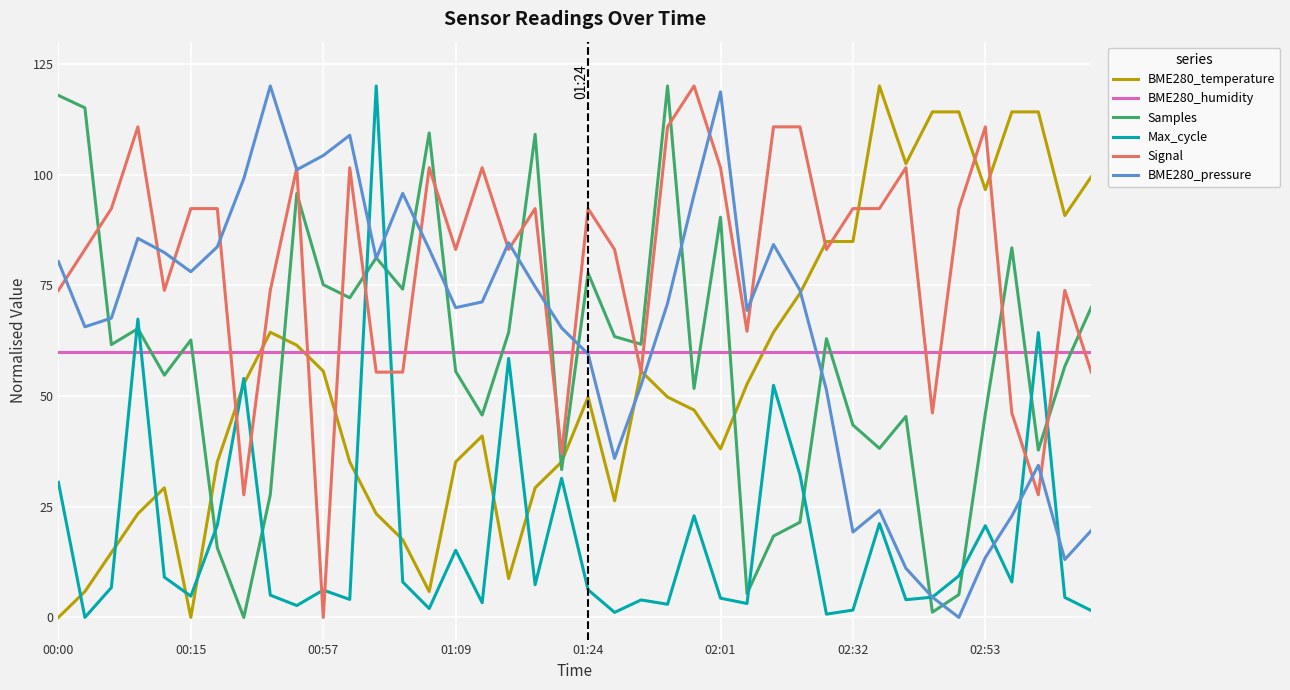

At how many categories does at least one series exceed 103?

20